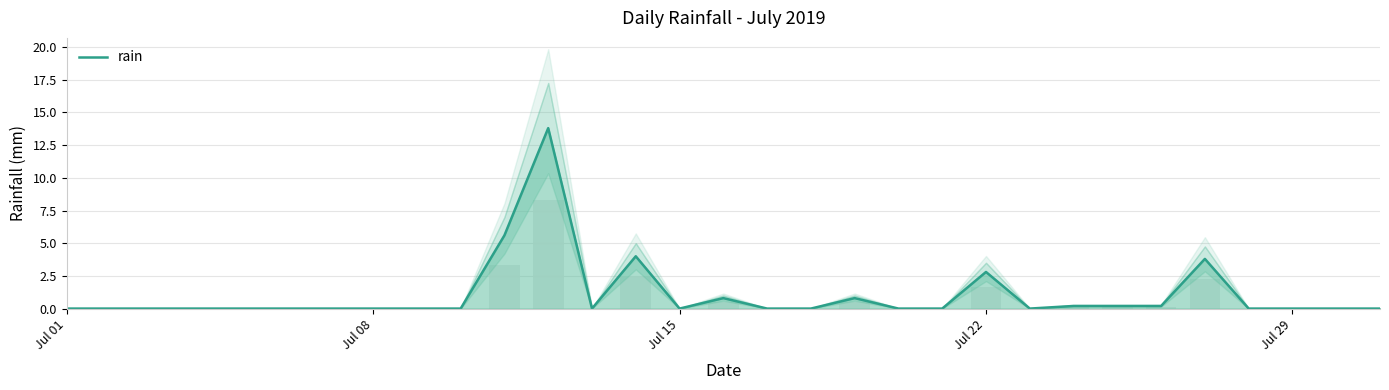

The rain series shows 6.4 at Jul 01. True or false?

False